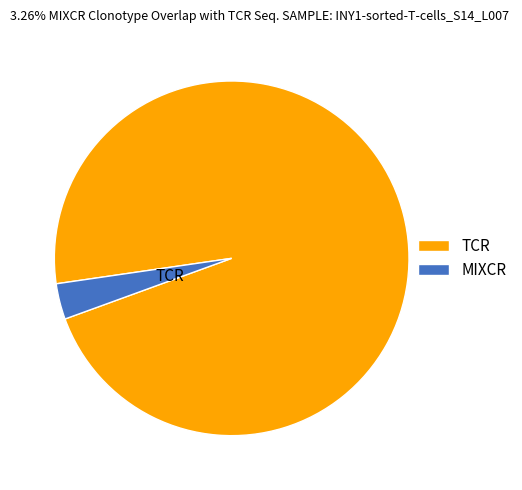

Rank the categories by value from lowest to highest.

MIXCR, TCR